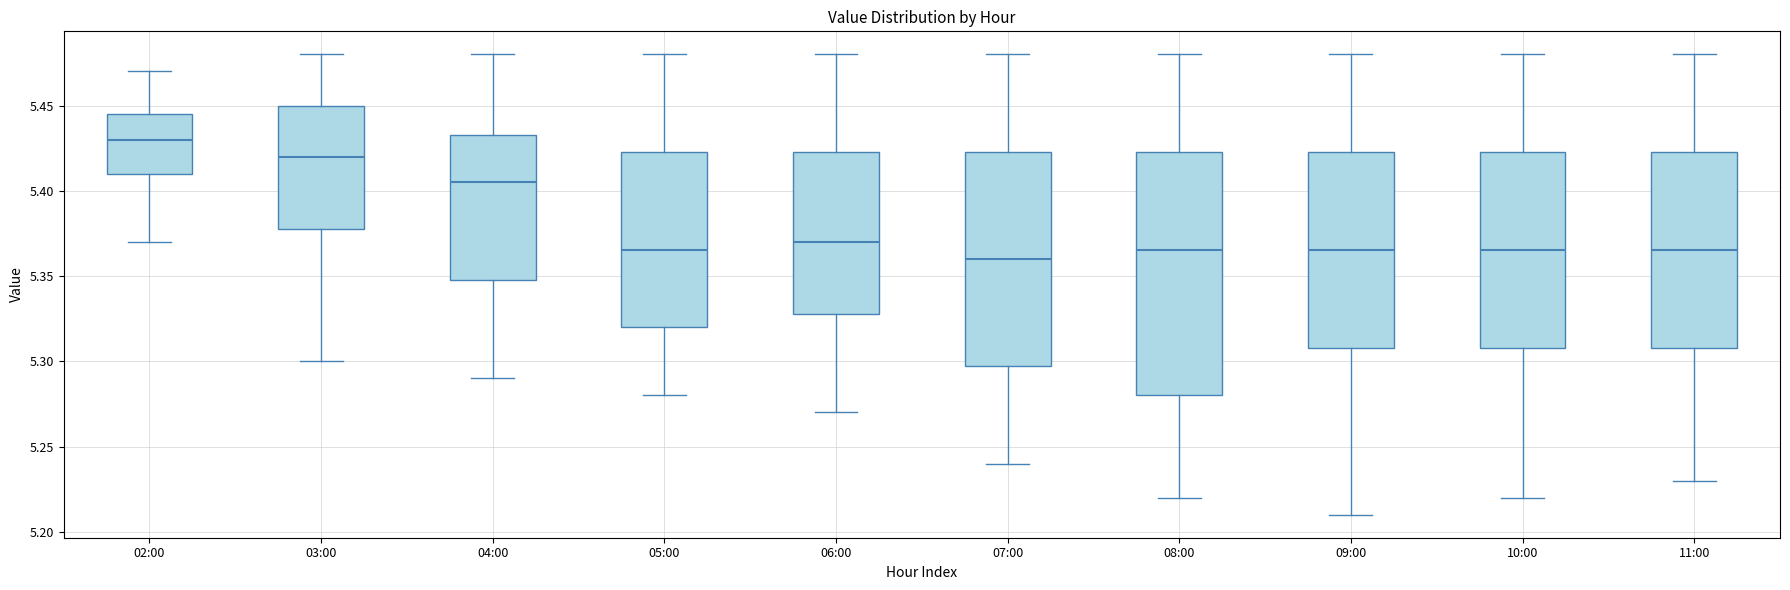

Which box has the lowest median line?

07:00